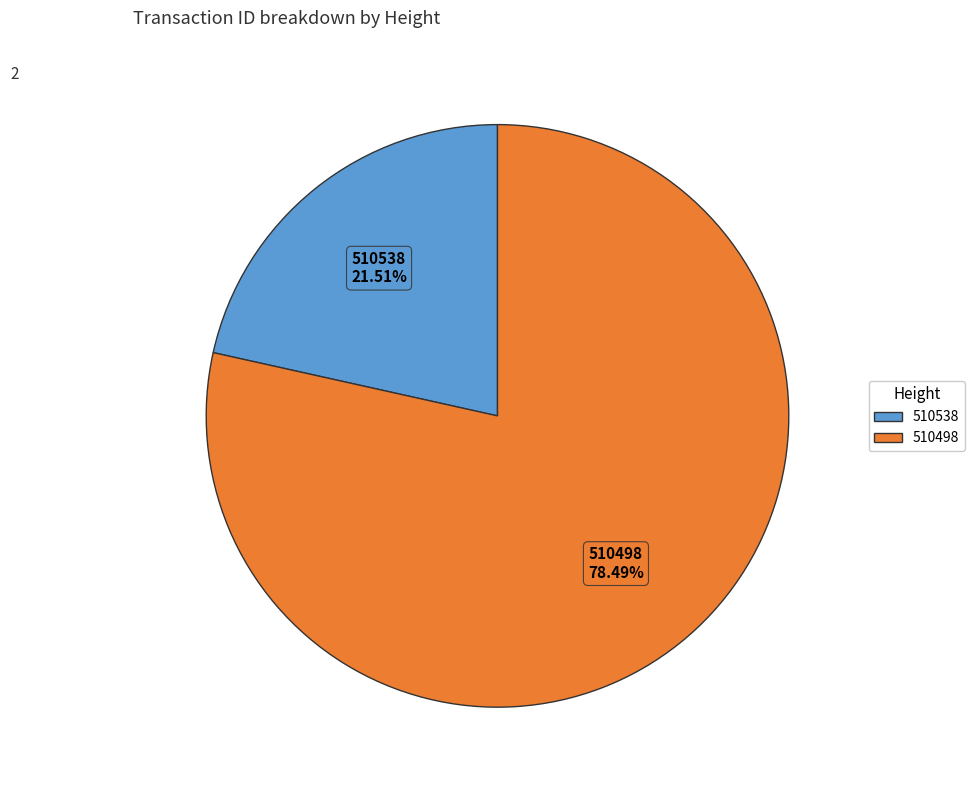

What is the smallest slice in the pie chart?

510538